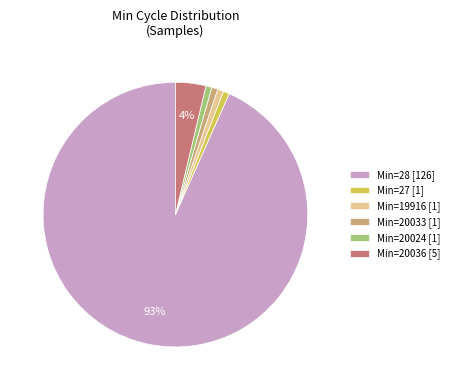

True or false: Min=20036 [5] accounts for 15% of the total.

False